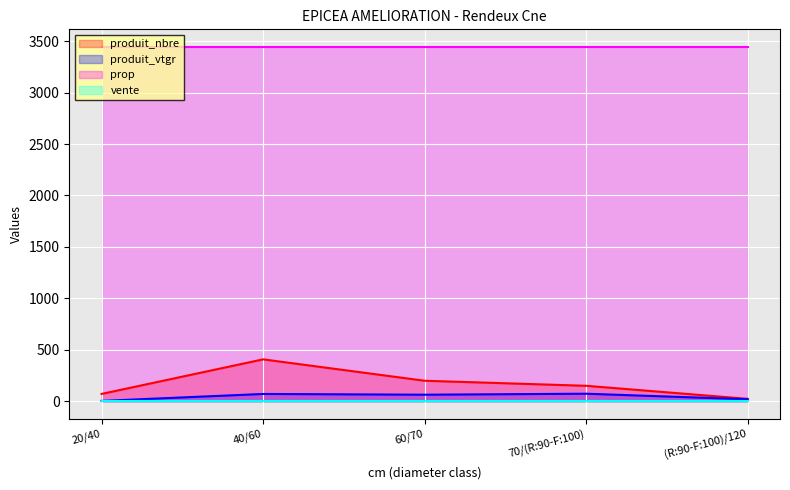

Where is the first local maximum for produit_vtgr?

40/60